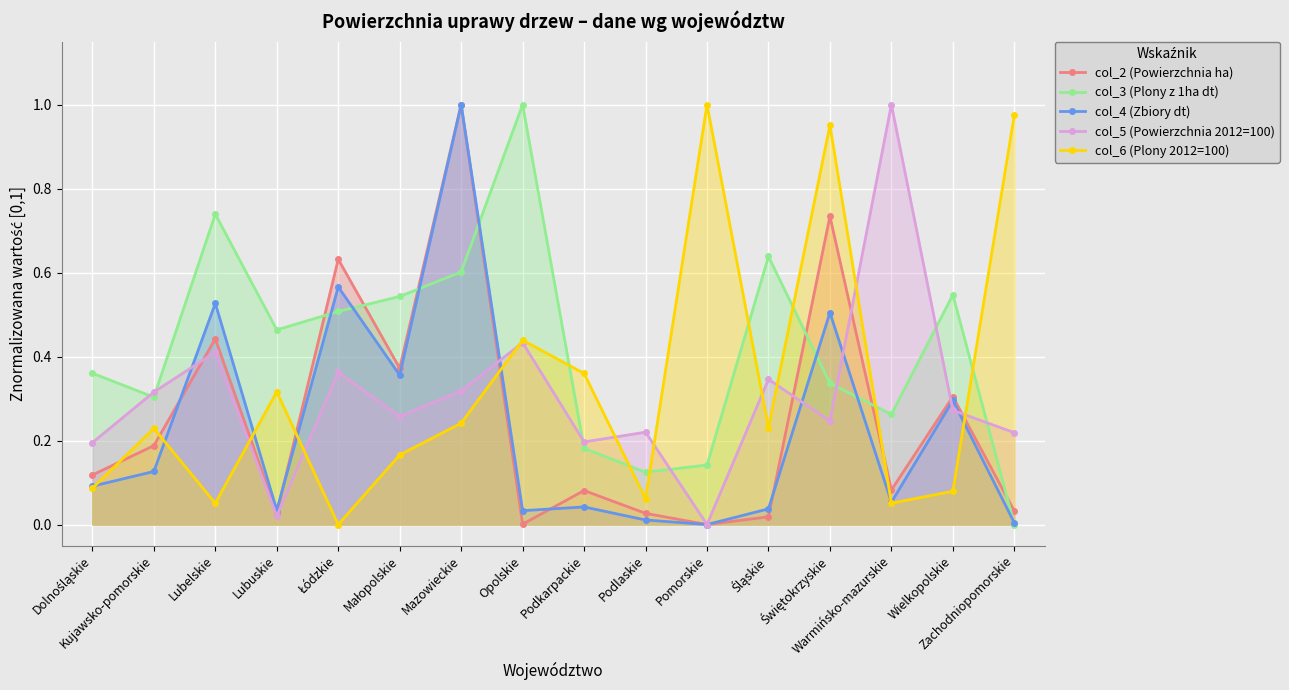

What position from the left is Warmińsko-mazurskie?

14